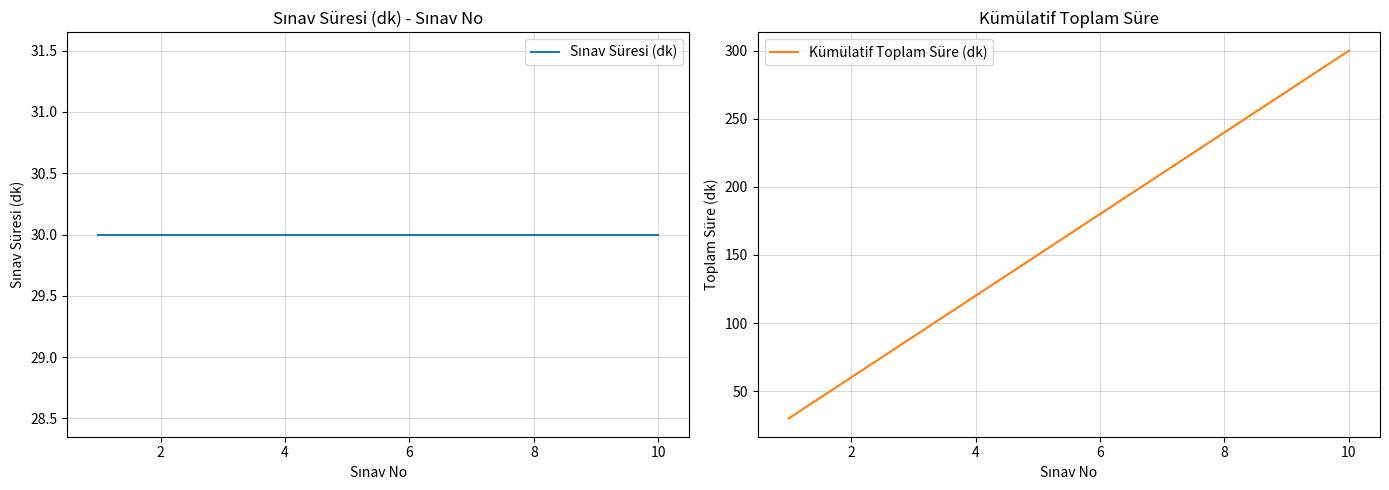

What is the lowest value of the Kümülatif Toplam Süre (dk) series?

30